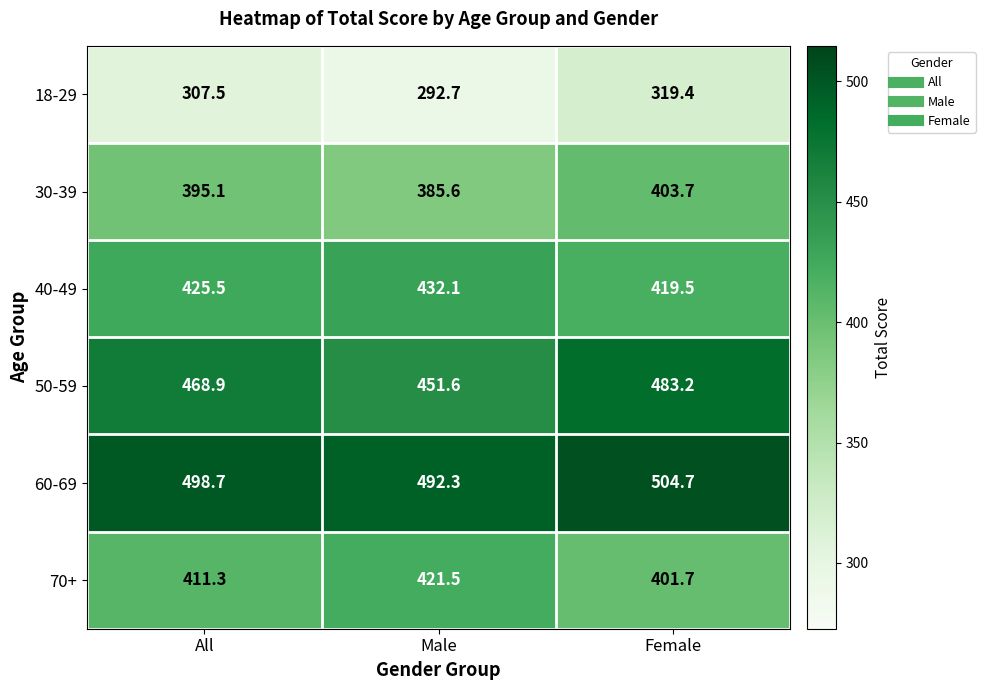

Reading right to left, extract all data points from this chart.

18-29: 319.4	292.7	307.5
30-39: 403.7	385.6	395.1
40-49: 419.5	432.1	425.5
50-59: 483.2	451.6	468.9
60-69: 504.7	492.3	498.7
70+: 401.7	421.5	411.3